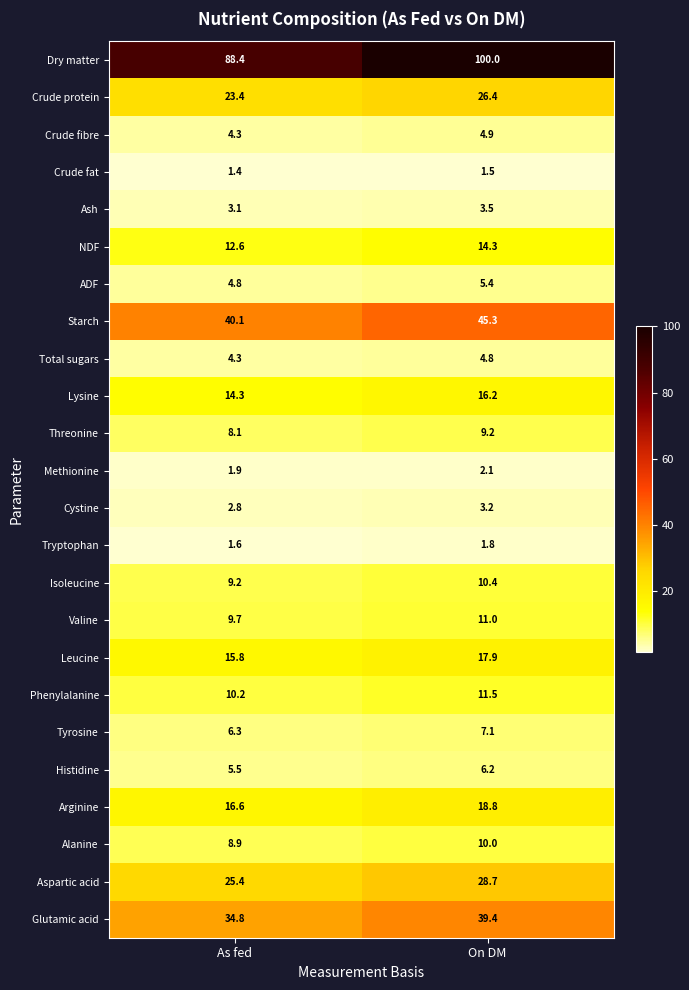

Is the value of Glutamic acid at As fed greater than the value of NDF at On DM?

Yes